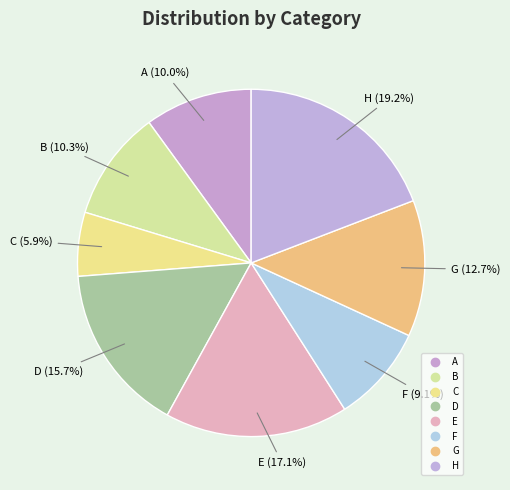

How many slices are in this pie chart?

8